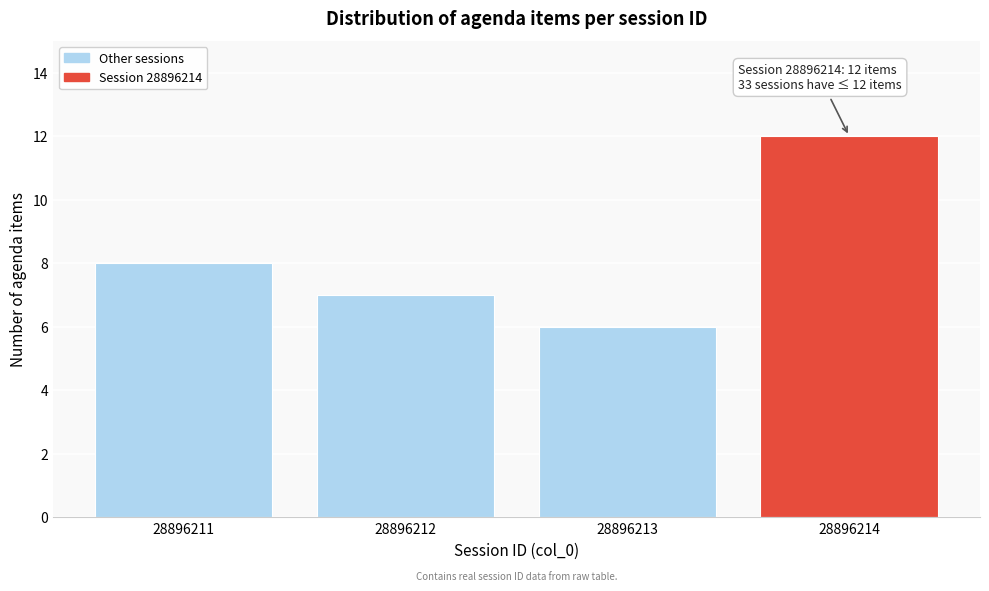

Reading left to right, what are all the values shown in this chart?

28896211=8	28896212=7	28896213=6	28896214=12